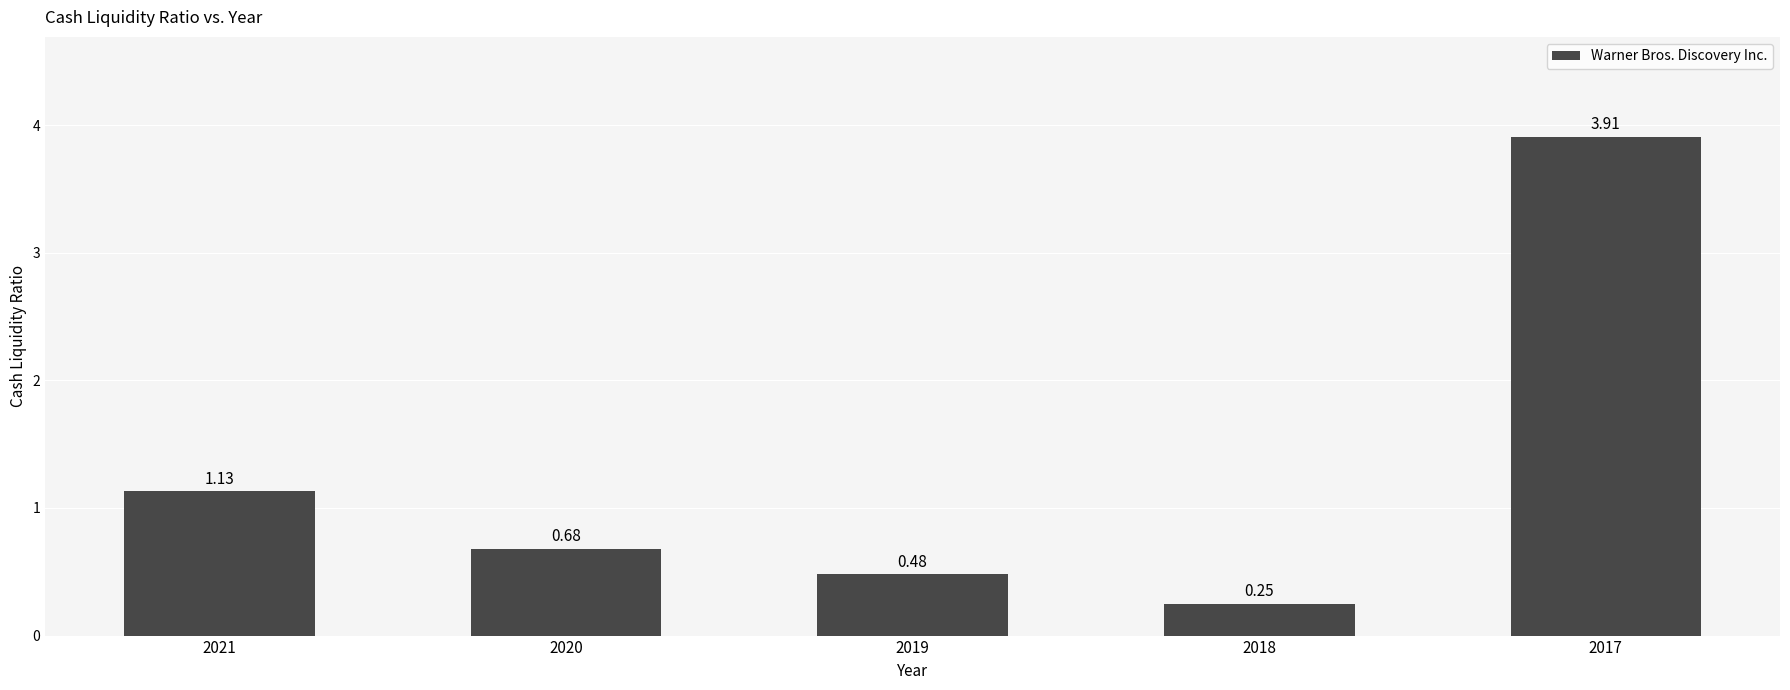

What is the greatest value displayed?

3.9